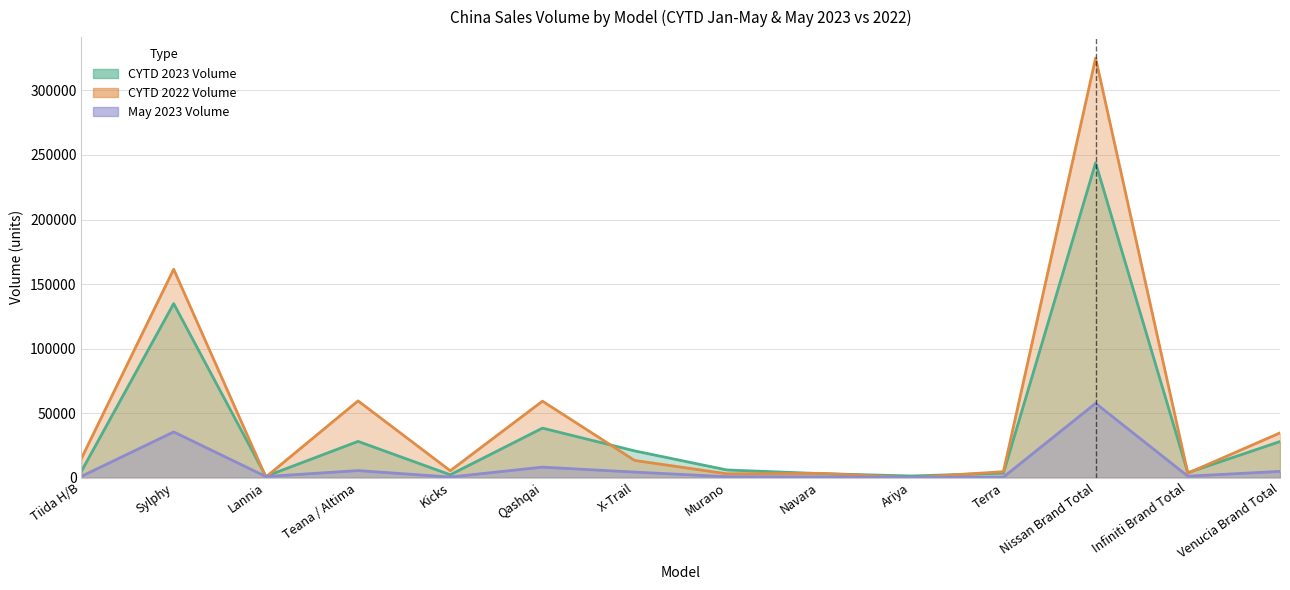

How many lines are shown in the chart?

3